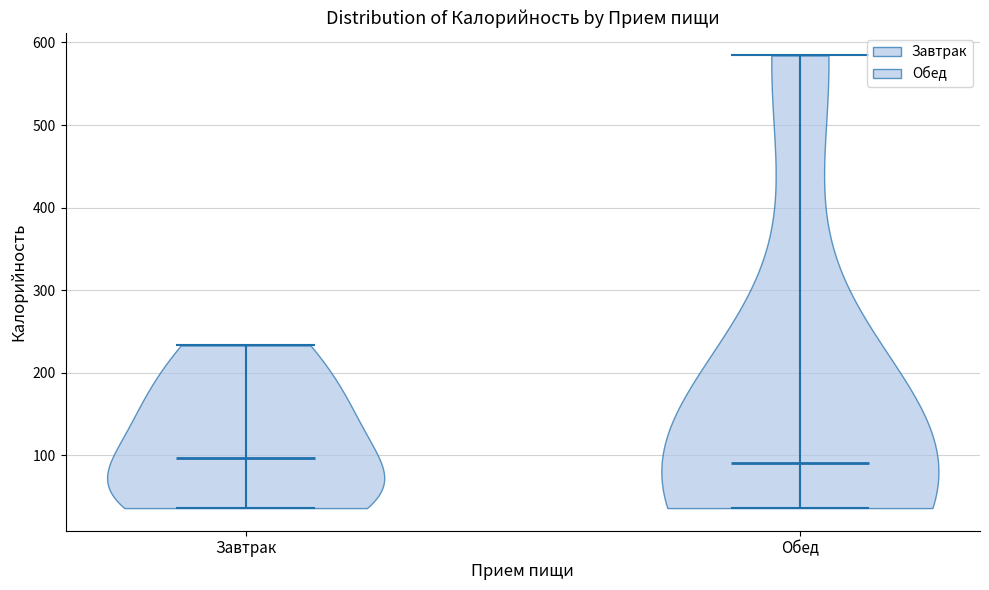

Reading left to right, read every violin against the y-axis: where its median line is, and the lowest and highest points it reaches. The values are not printed on the chart, so give them approximately, as read against the axis.

Завтрак: median line 100, lowest point 40, highest point 230
Обед: median line 90, lowest point 40, highest point 580